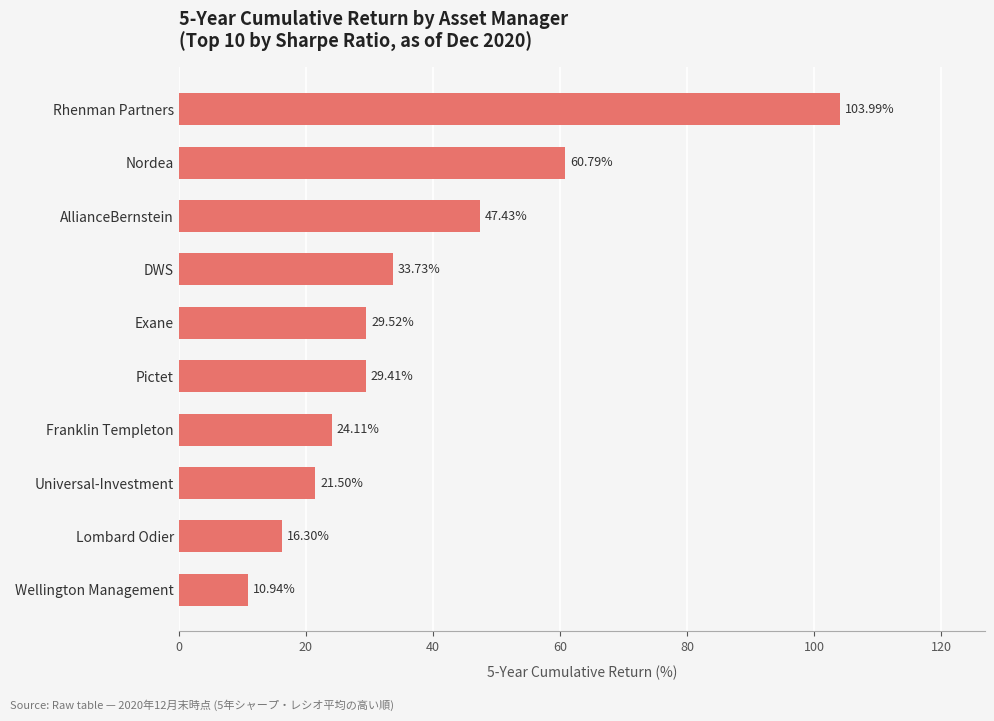

Where is the data nearest to the value 57?

Nordea